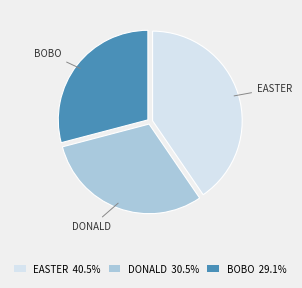

Do EASTER 40.5% and BOBO 29.1% together represent more than half of the pie?

Yes